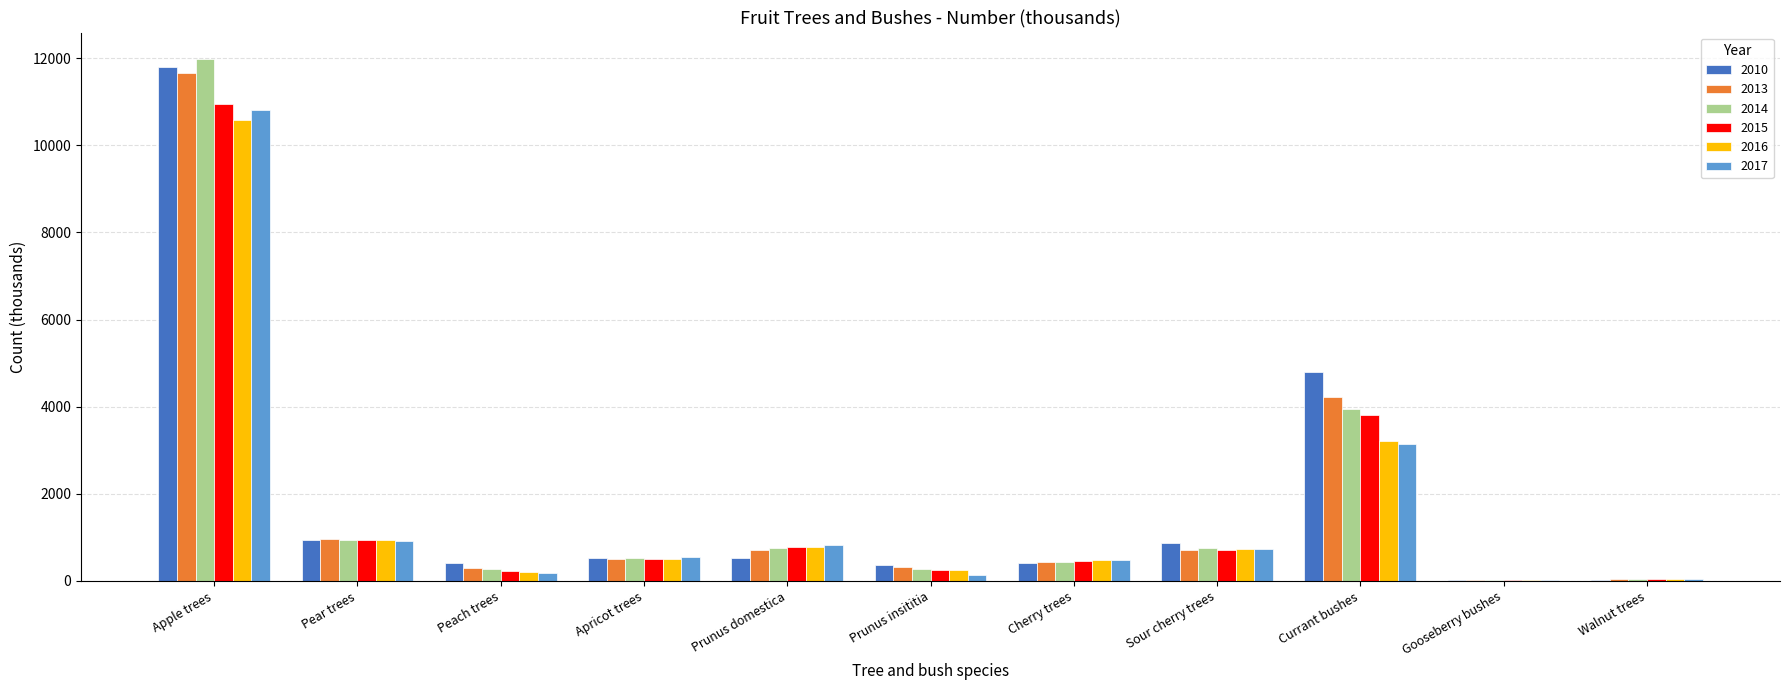

Which series has the widest spread of values?

2014